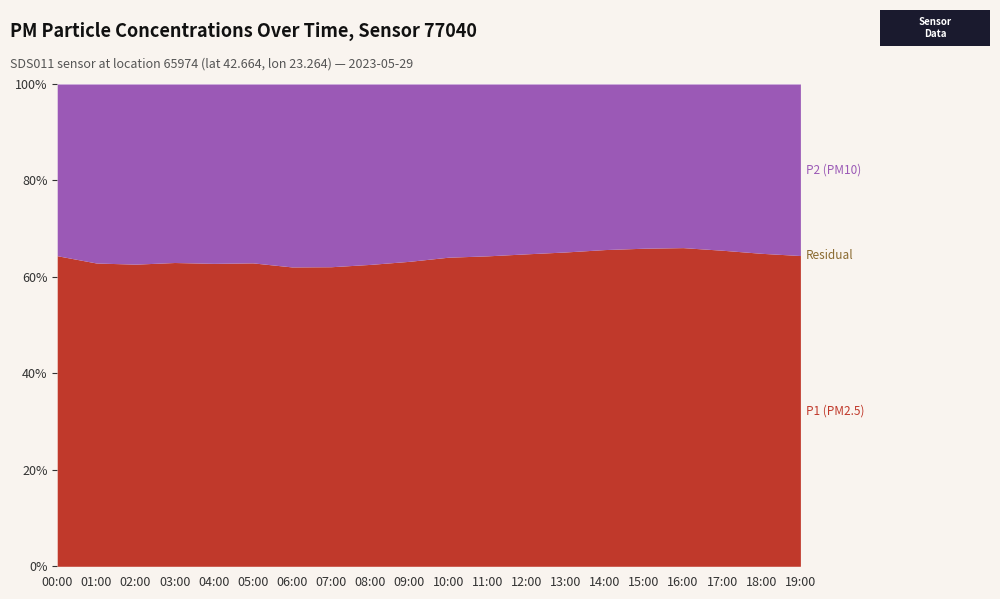

Which series has the largest total across all categories?

P1